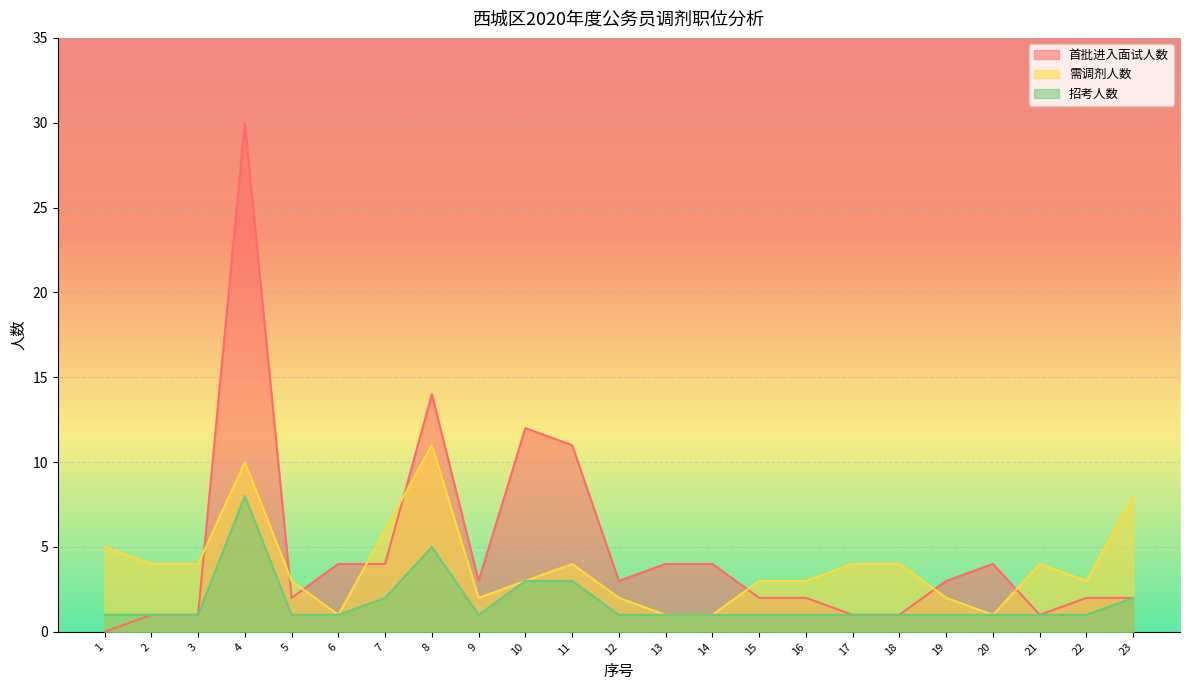

True or false: 首批进入面试人数 and 招考人数 intersect in this chart.

False